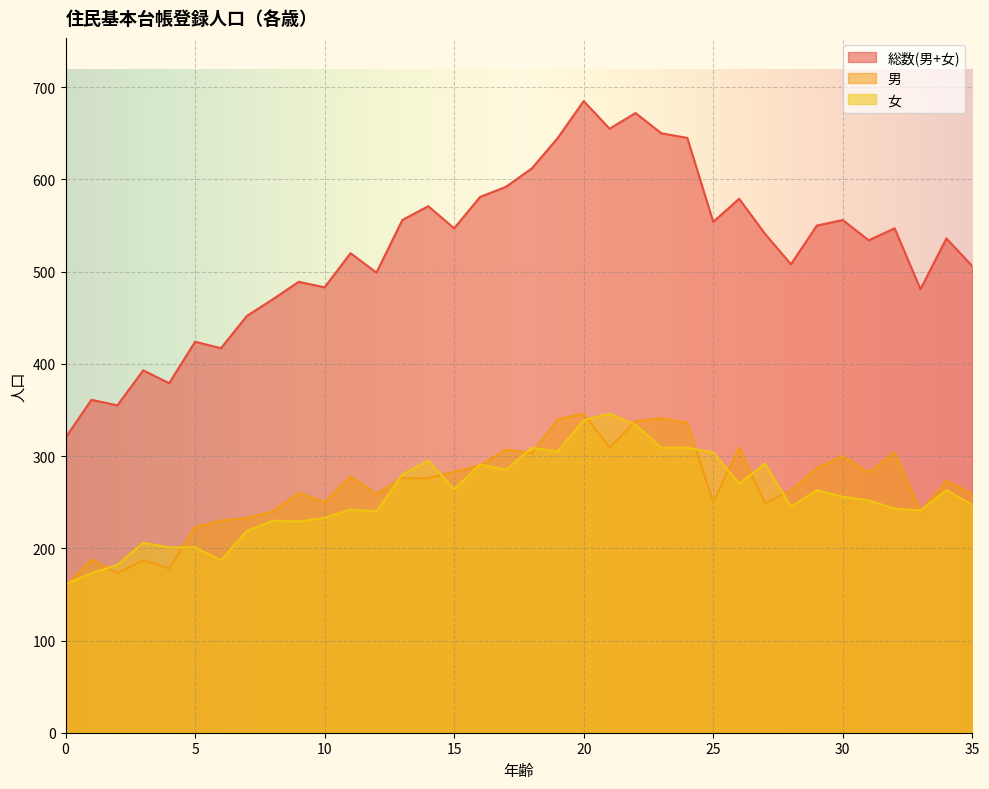

Is it true that 総数(男+女) equals 355 at 2?

True